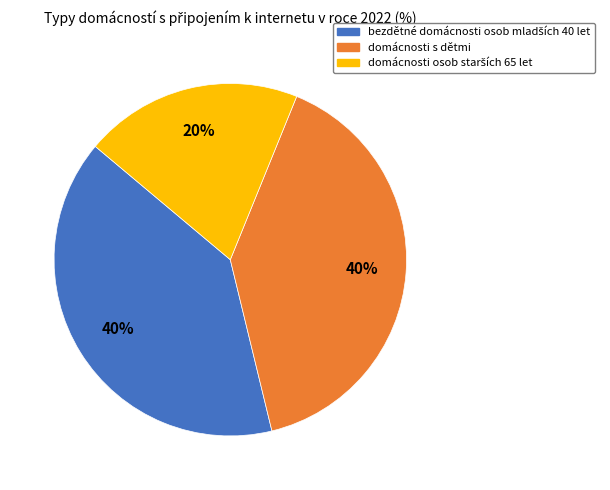

To the nearest percent, what percentage of the pie is domácnosti s dětmi?

40%